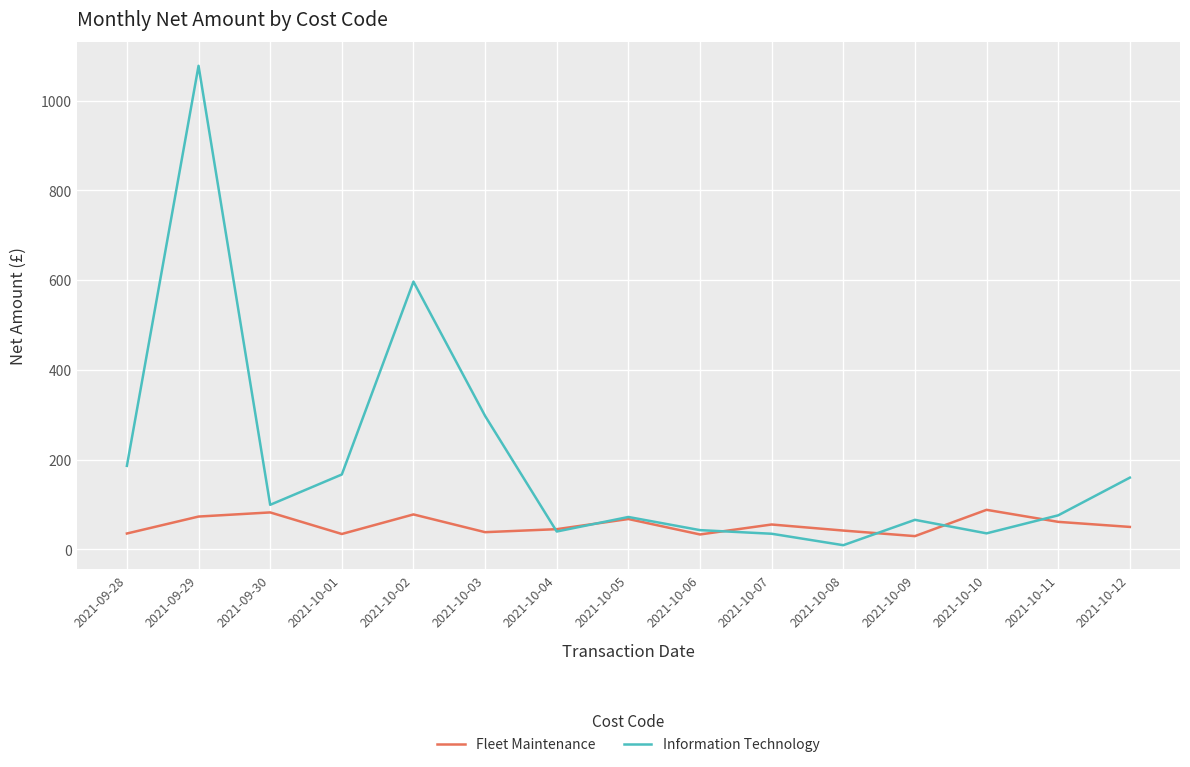

What is the greatest value displayed?

1077.6